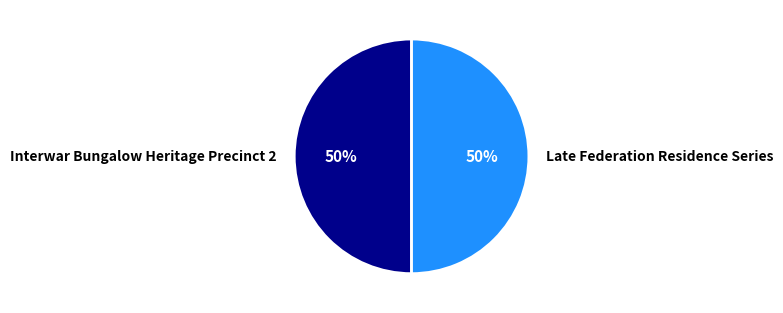

Combined, do Interwar Bungalow Heritage Precinct 2 and Late Federation Residence Series account for over 50%?

Yes